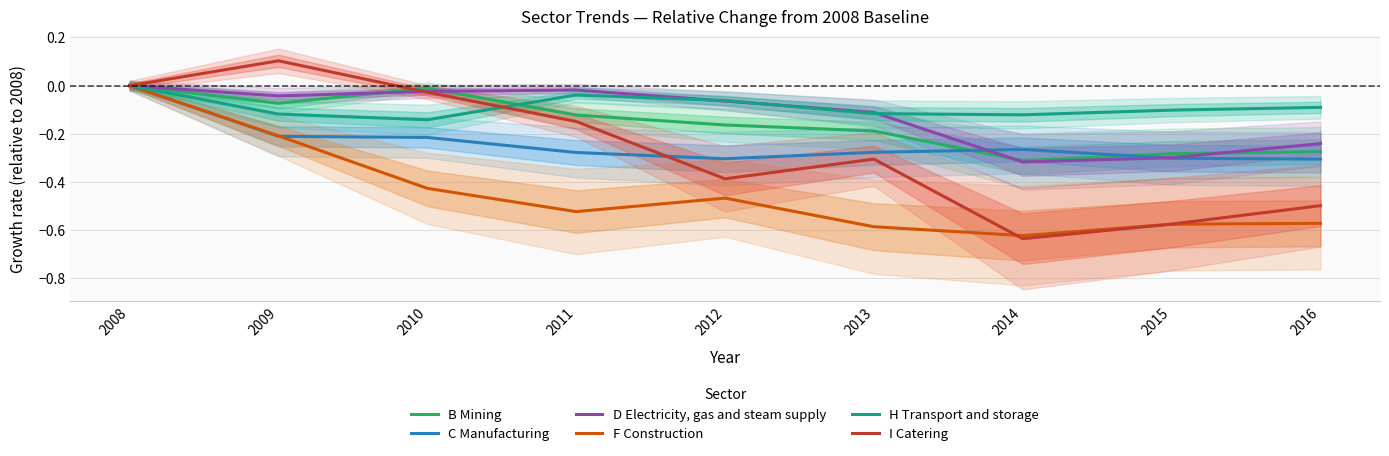

What is the total value across all series at 2010?

-0.8